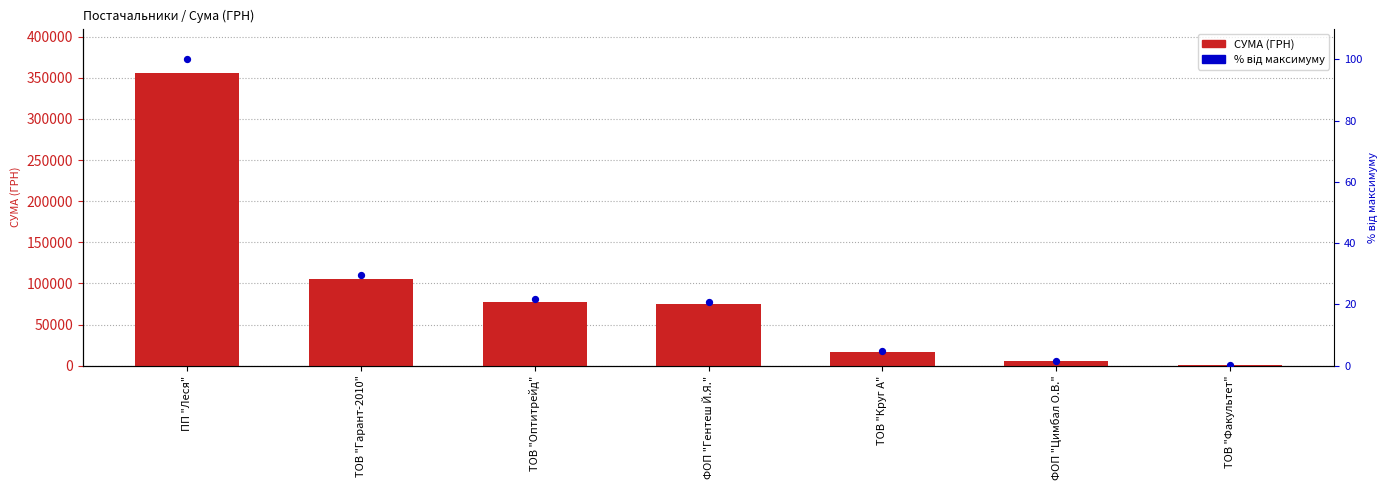

At which category is the sum across all series the highest?

ПП "Леся"